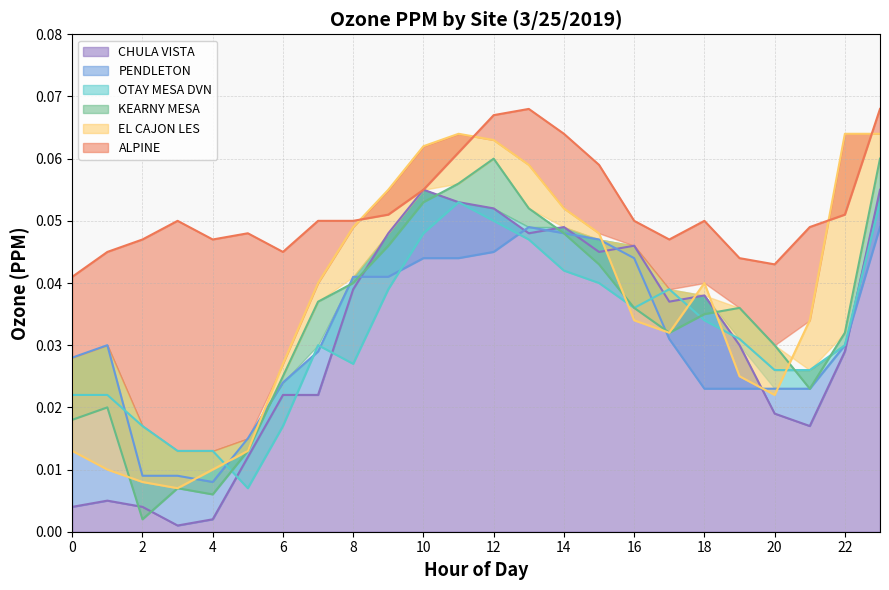

List the labels in order of KEARNY MESA value, largest first.

12, 23, 11, 10, 13, 14, 9, 15, 8, 7, 16, 19, 18, 17, 22, 20, 6, 21, 1, 0, 5, 3, 4, 2